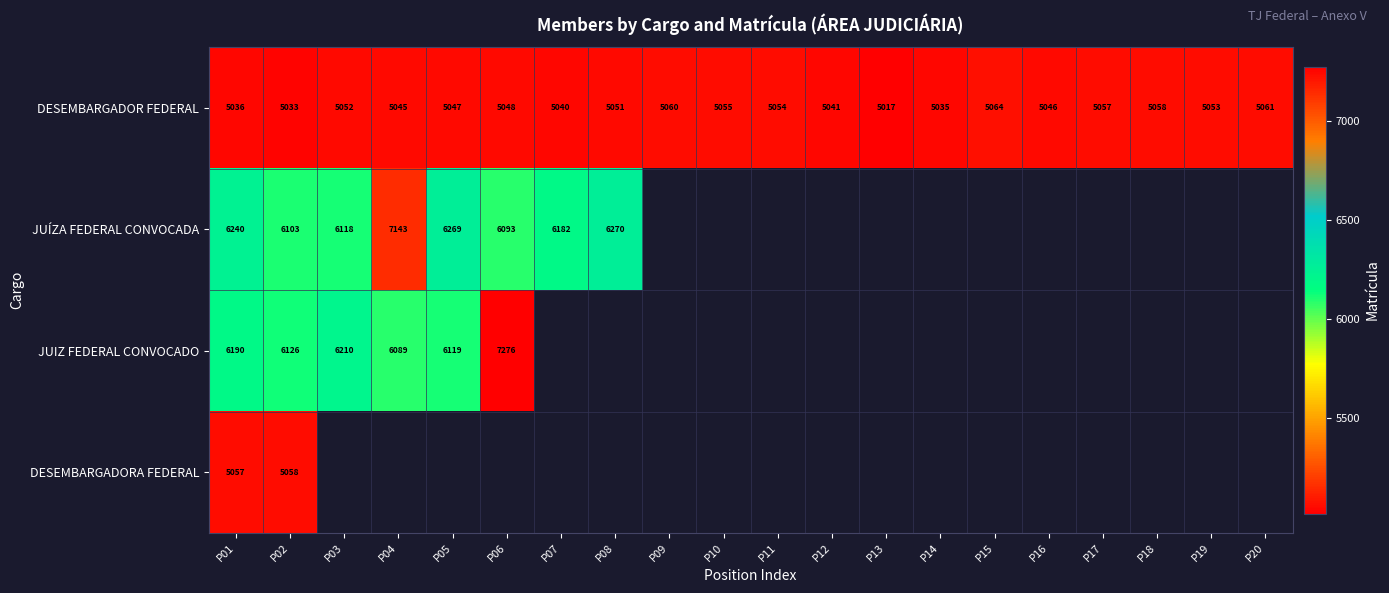

The DESEMBARGADORA FEDERAL series shows 1052 at P02. True or false?

False